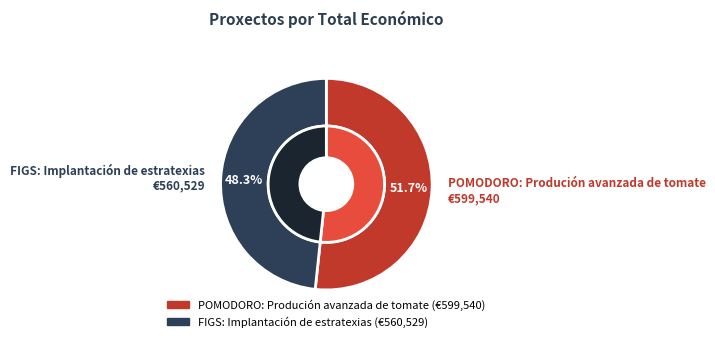

Which slice is the smallest?

FIGS: Implantación de estratexias